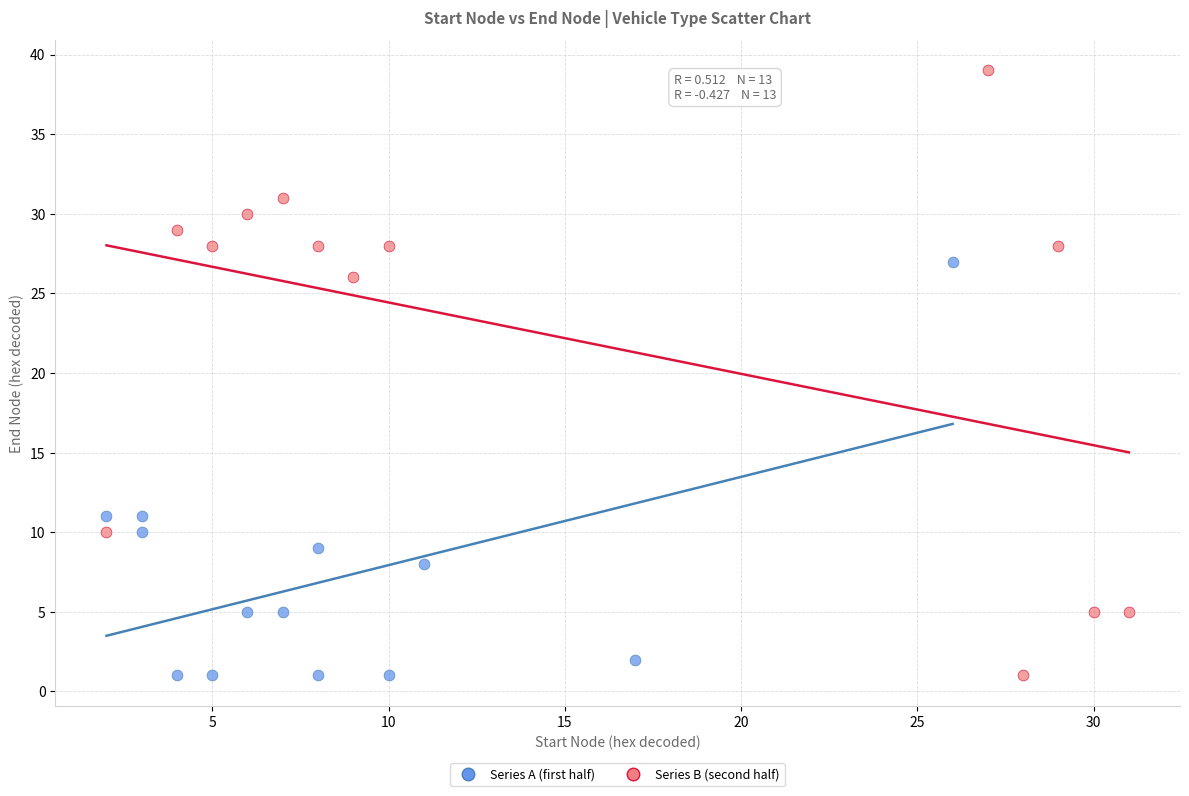

Which series has the largest Y range (max minus min)?

Series B (second half)